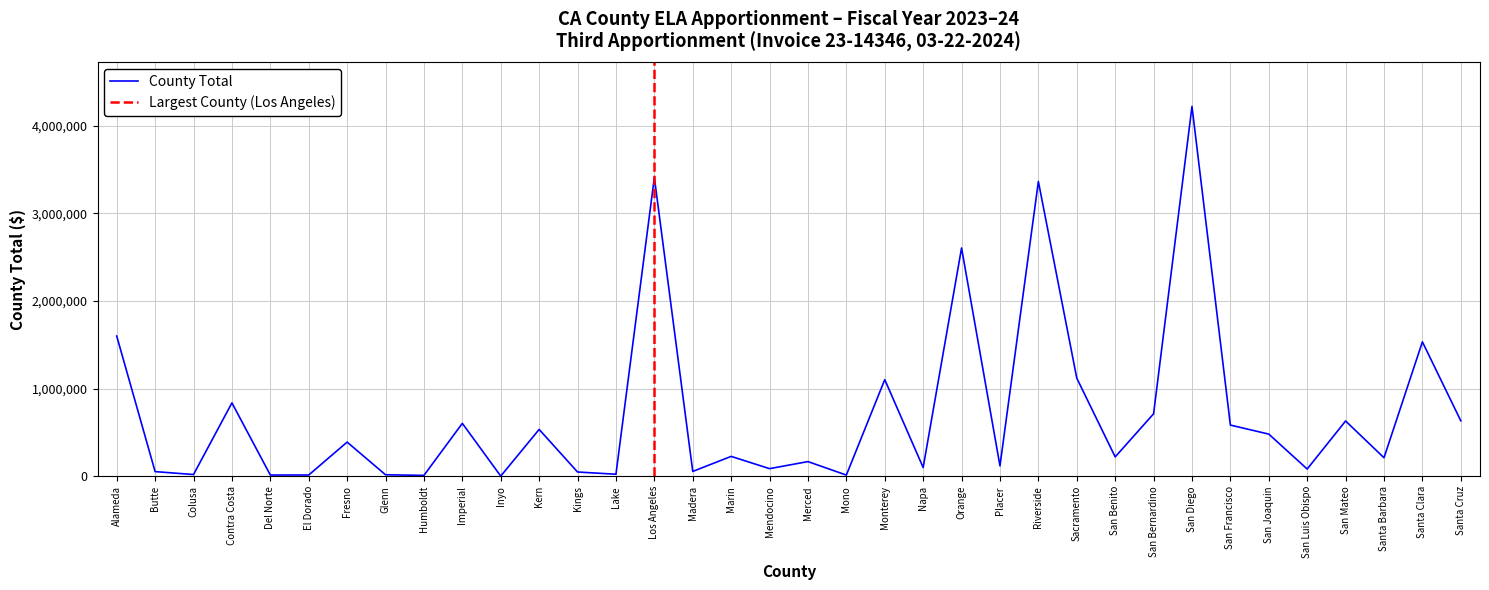

List the labels in order of value, smallest first.

Inyo, Humboldt, Mono, Del Norte, El Dorado, Glenn, Colusa, Lake, Kings, Butte, Madera, San Luis Obispo, Mendocino, Napa, Placer, Merced, Santa Barbara, San Benito, Marin, Fresno, San Joaquin, Kern, San Francisco, Imperial, San Mateo, Santa Cruz, San Bernardino, Contra Costa, Monterey, Sacramento, Santa Clara, Alameda, Orange, Riverside, Los Angeles, San Diego